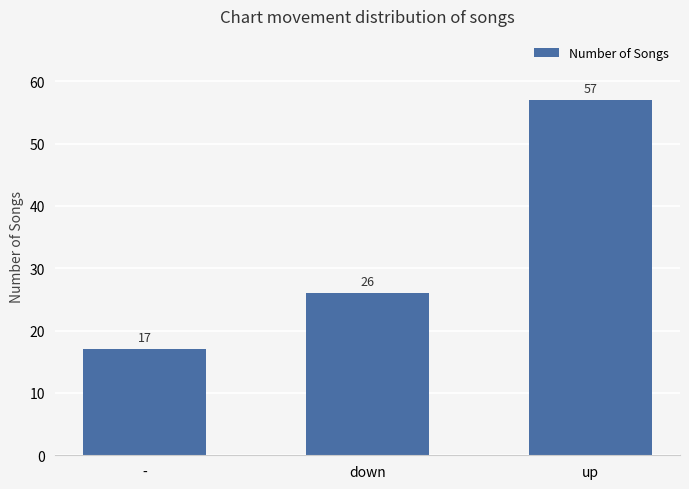

At which label is the value closest to 37?

down